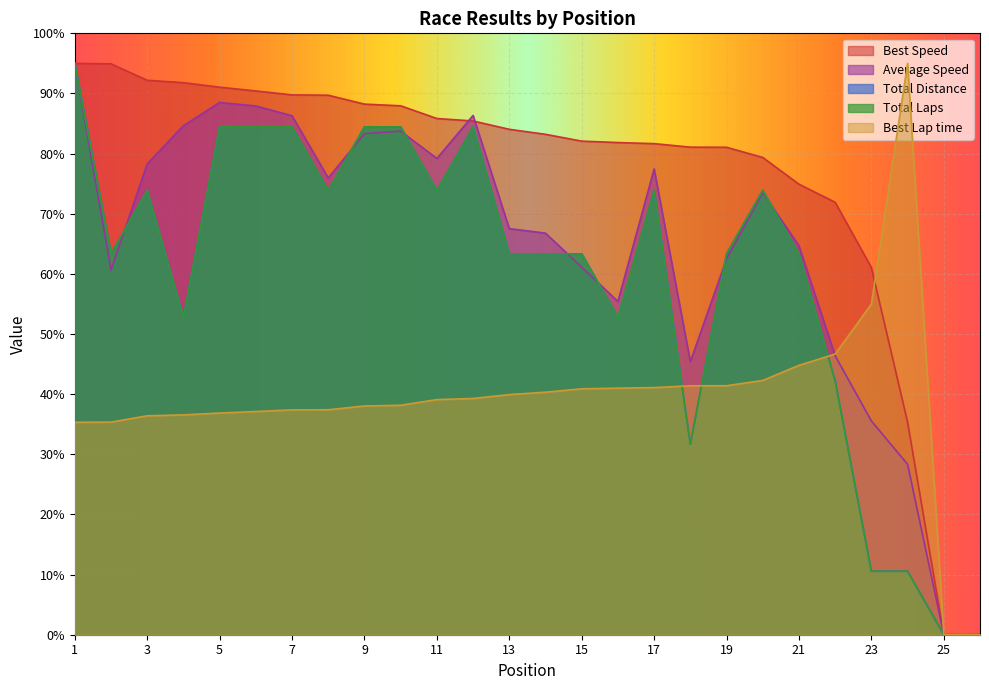

At which label does Total Distance reach its minimum?

25